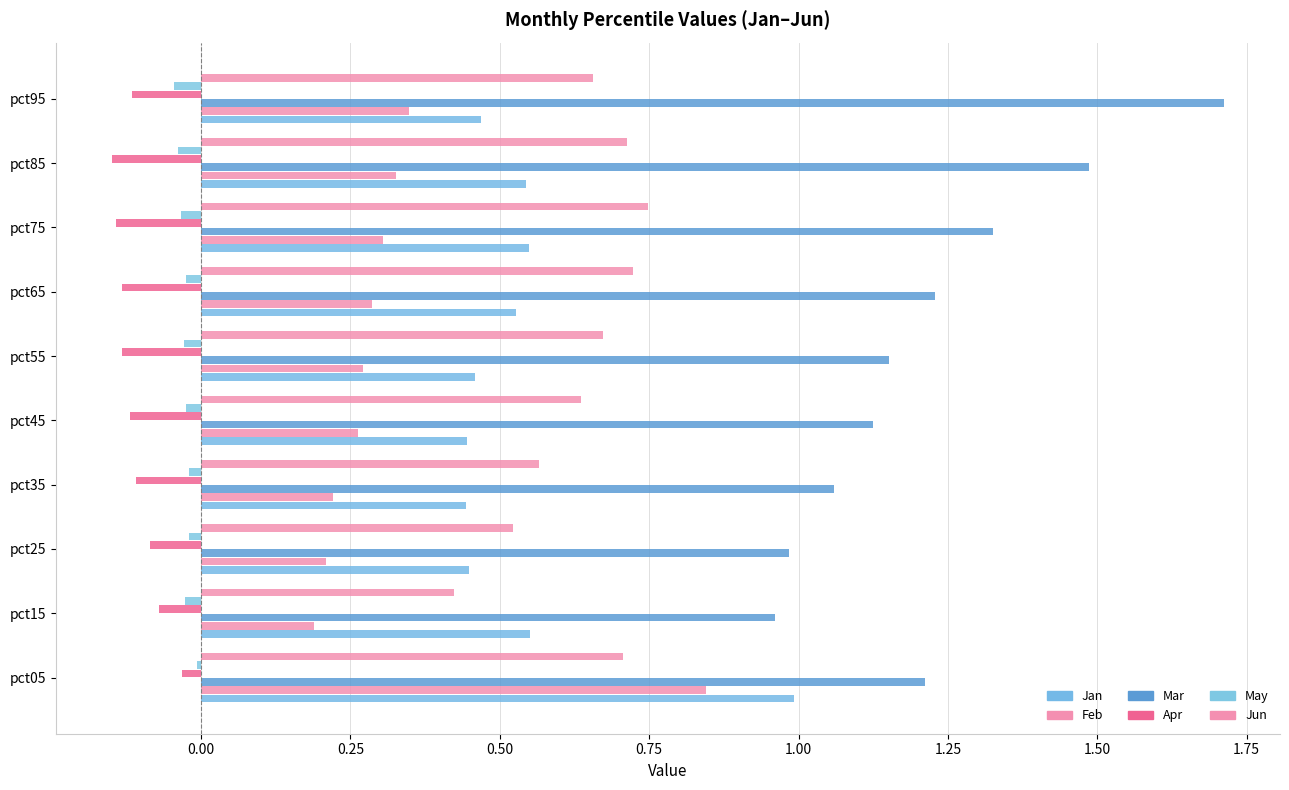

How many data points does each series have?

10